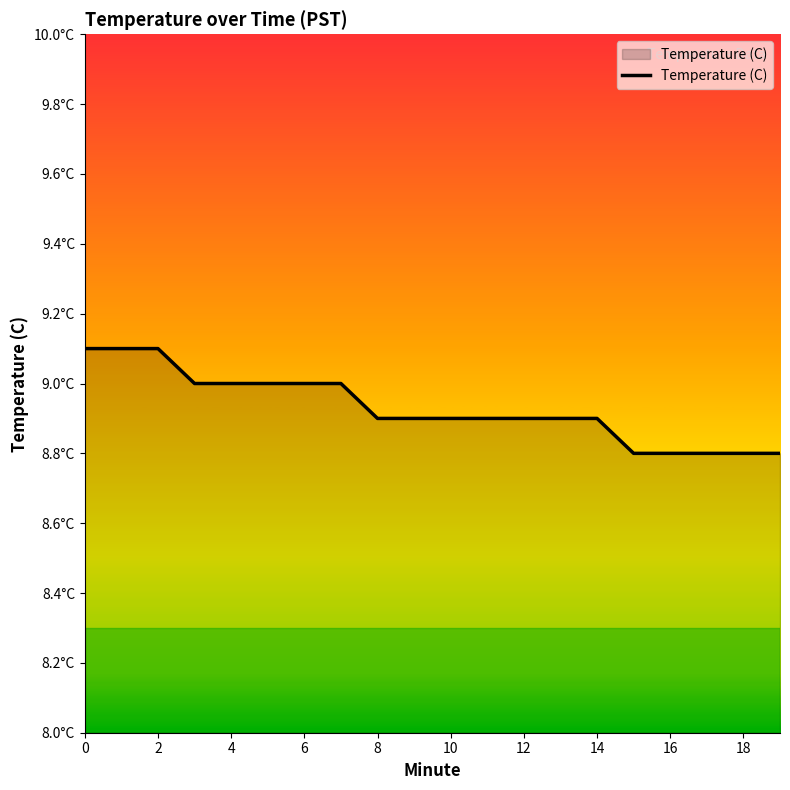

Does the chart display data point markers on the line(s)?

No